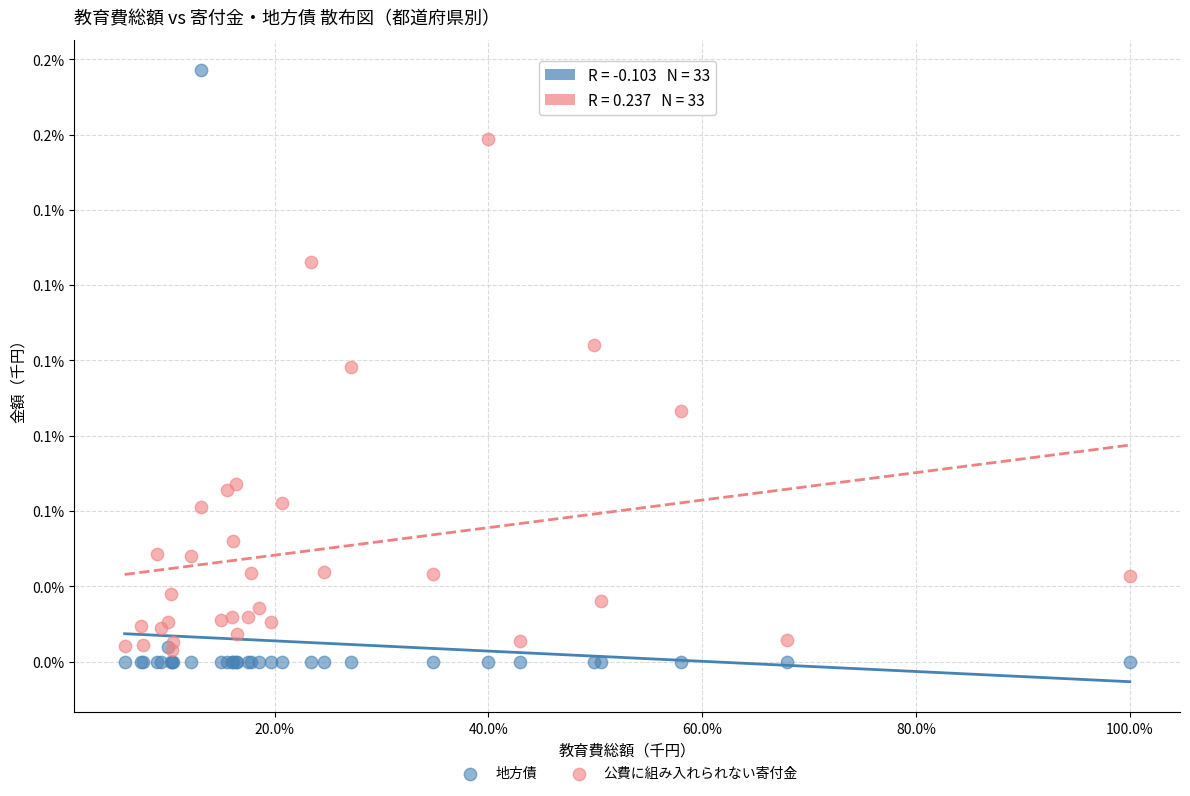

What are all the series names shown in the legend?

地方債, 公費に組み入れられない寄付金